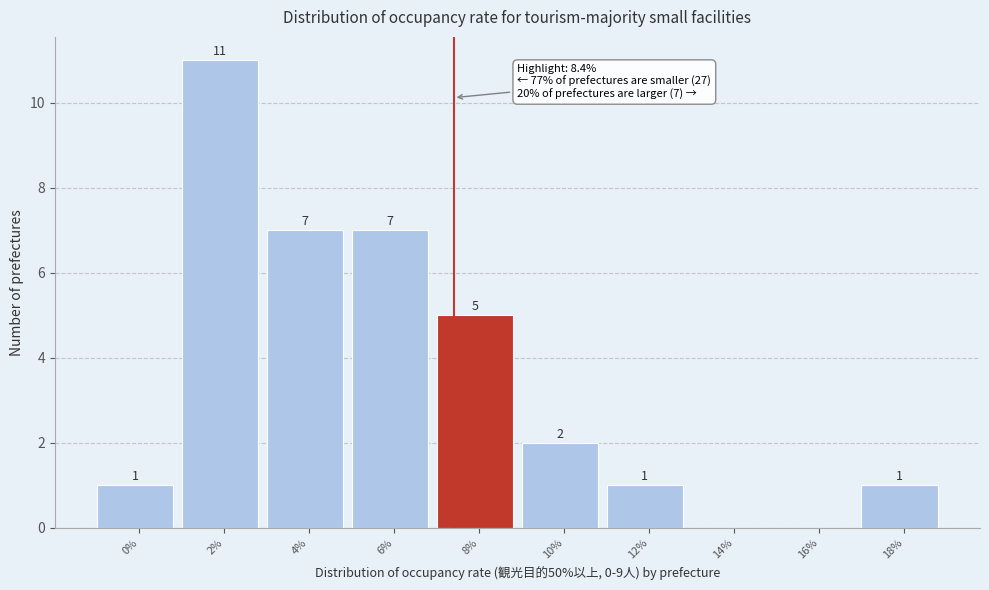

Reading left to right, what are all the values shown in this chart?

0%=1	2%=11	4%=7	6%=7	8%=5	10%=2	12%=1	14%=0	16%=0	18%=1